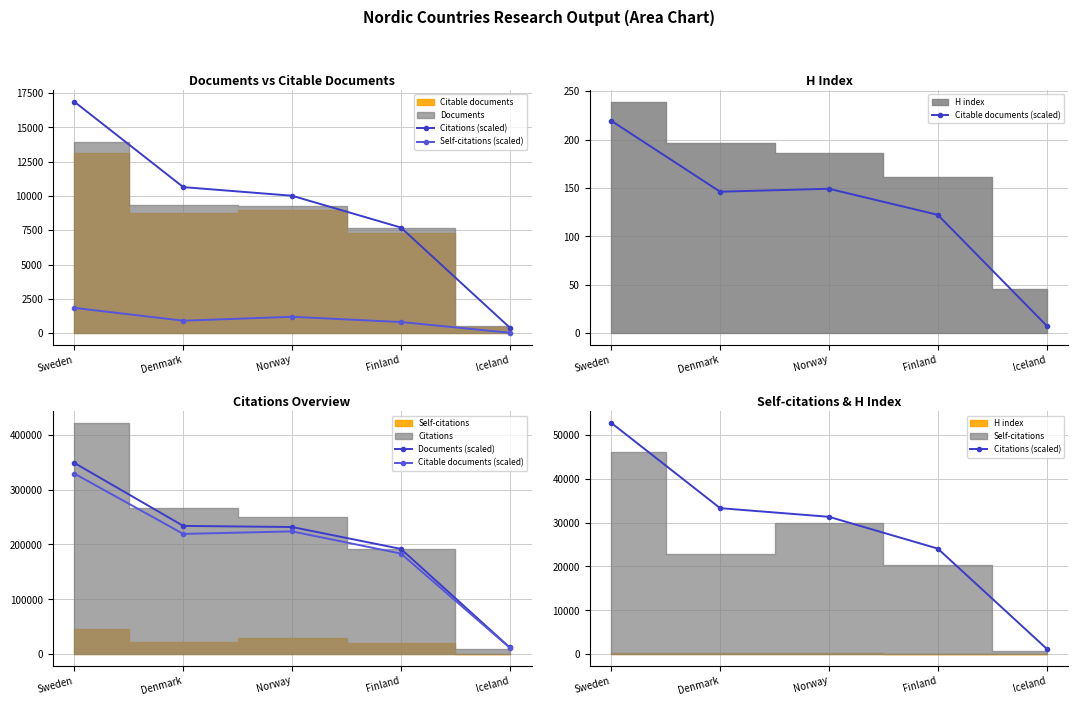

The Self-citations (scaled) series shows 2674.9 at Sweden. True or false?

False